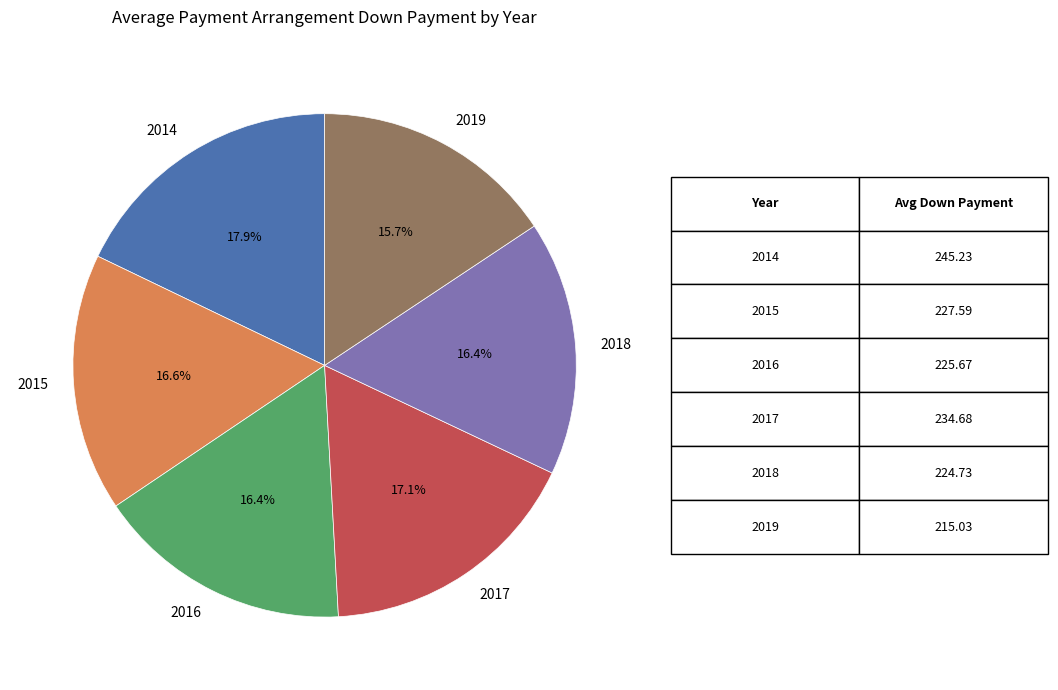

Combined, do 2018 and 2015 account for over 50%?

No